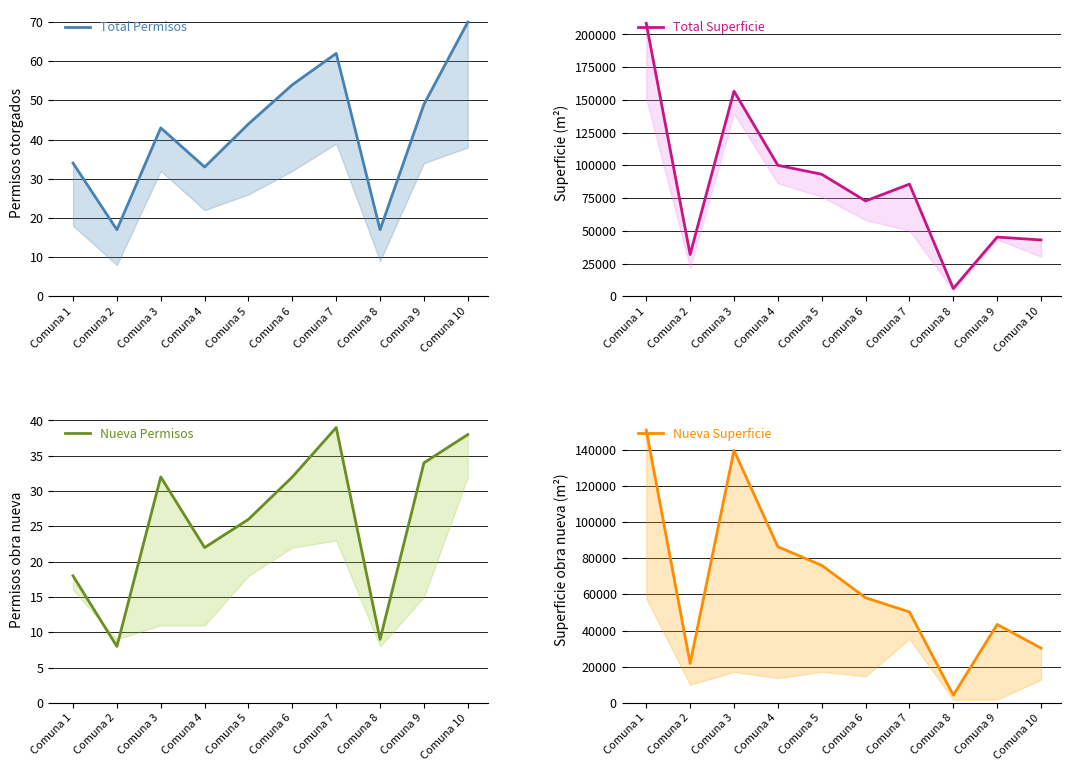

What is the total value across all series at Comuna 6?

131045.8